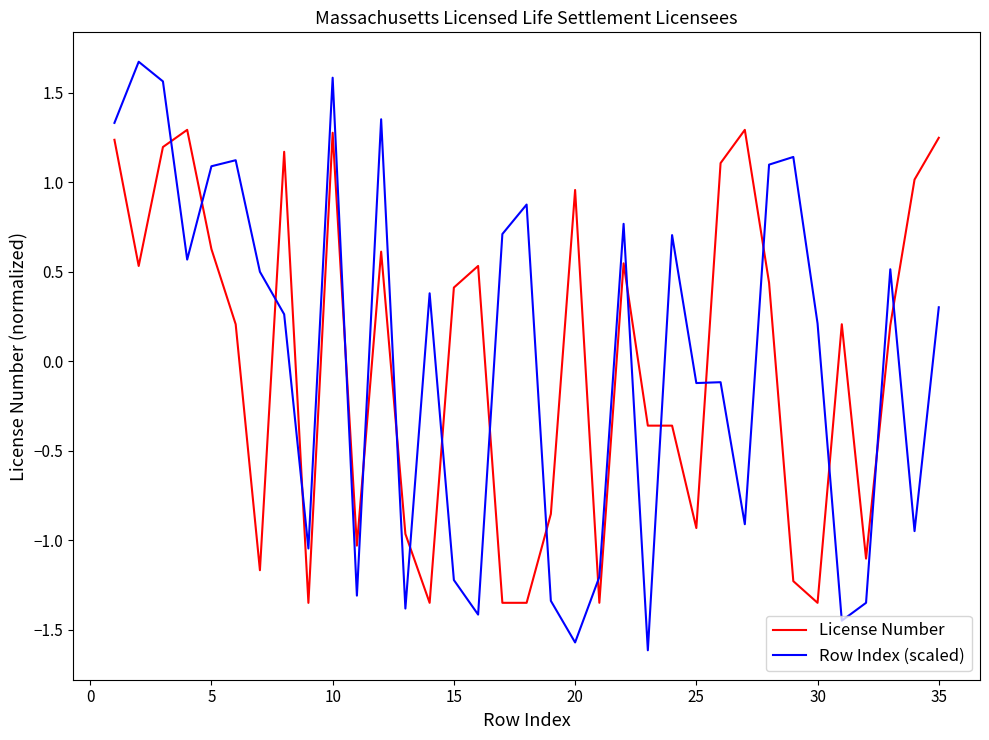

Which series has the widest spread of values?

Row Index (scaled)